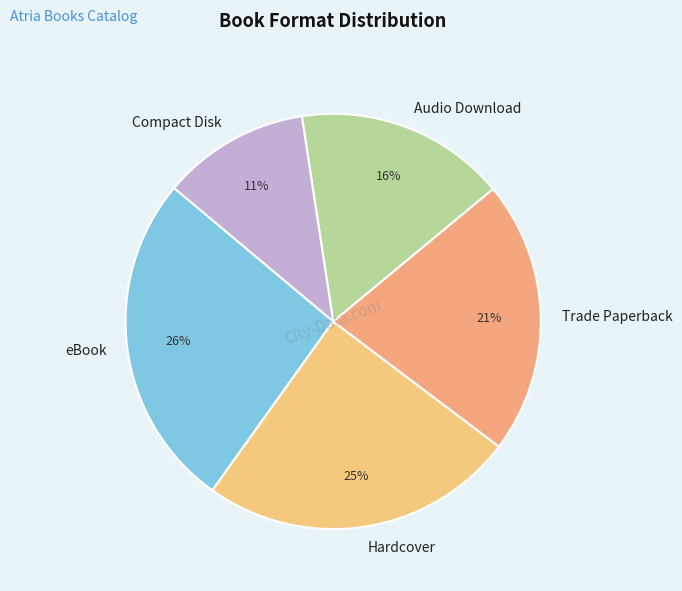

What is the ratio of the value at eBook to the value at Trade Paperback?

1.2